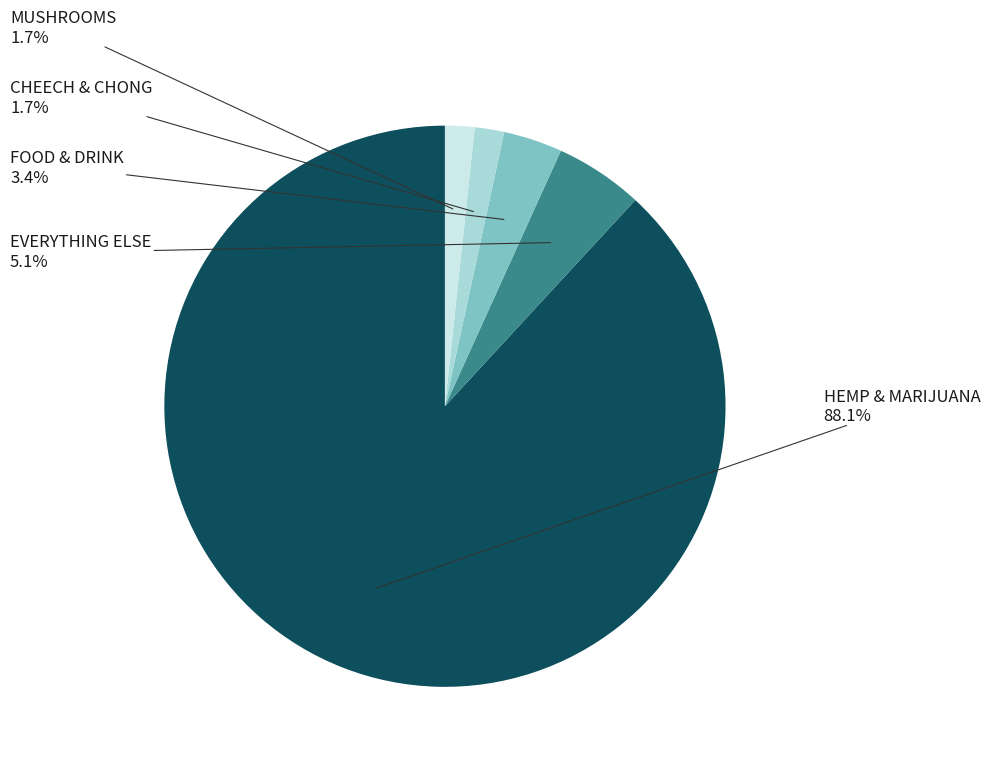

Does any single category account for the majority?

Yes